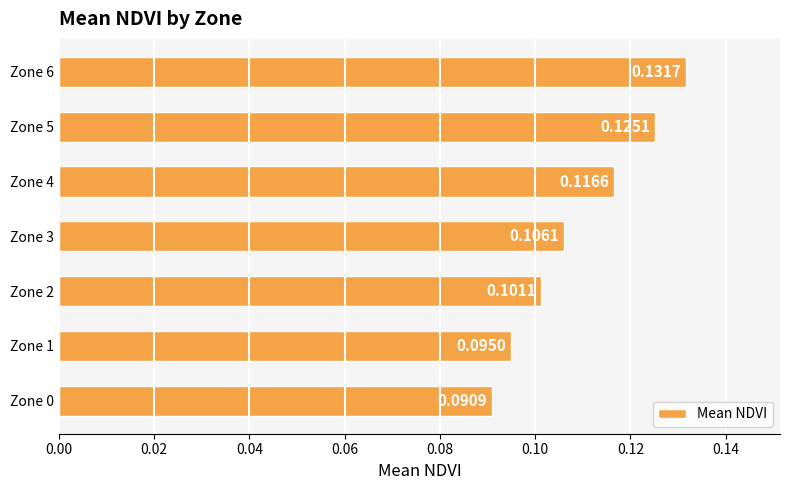

Which label corresponds to the largest value in the chart?

Zone 6